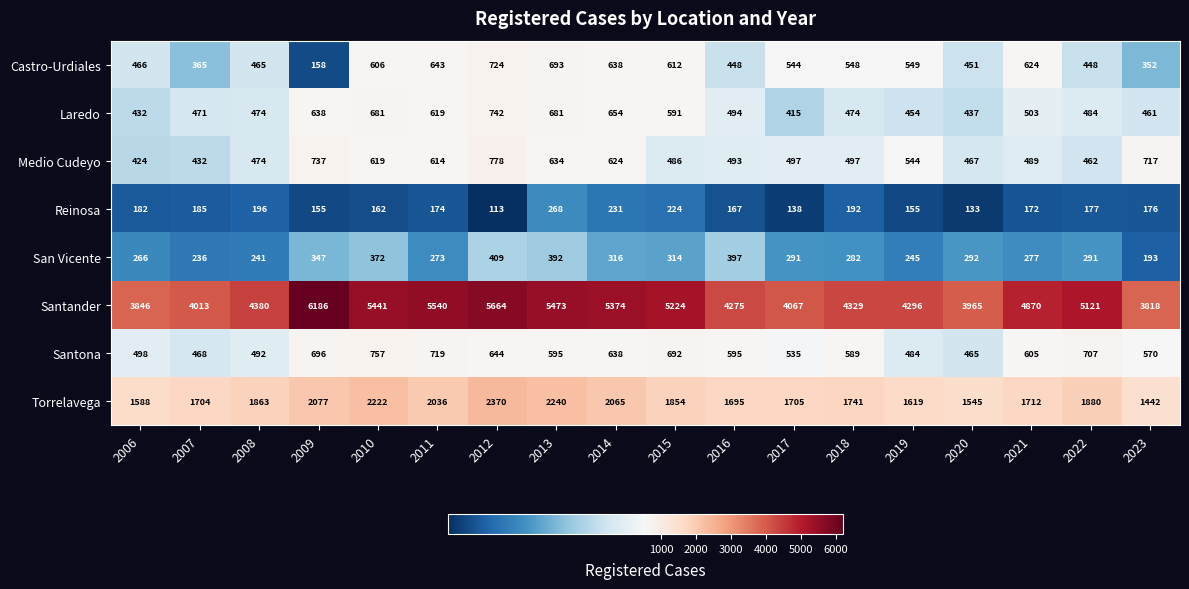

Is it true that Reinosa equals 114 at 2015?

False